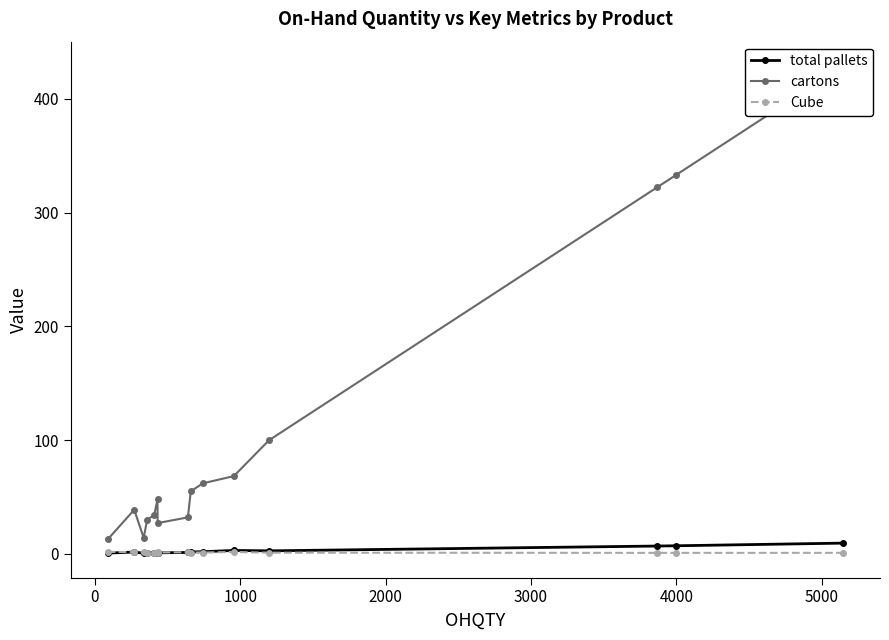

True or false: Cube has more than 0 interior local peaks.

True